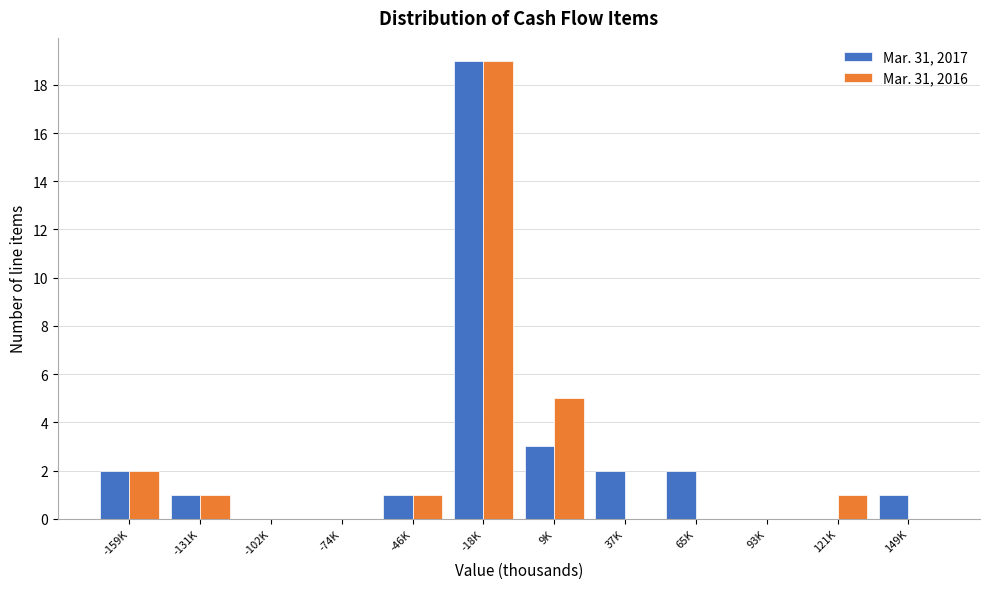

Reading left to right, what are all the values shown in this chart?

Mar. 31, 2017: -159K=2	-131K=1	-102K=0	-74K=0	-46K=1	-18K=19	9K=3	37K=2	65K=2	93K=0	121K=0	149K=1
Mar. 31, 2016: -159K=2	-131K=1	-102K=0	-74K=0	-46K=1	-18K=19	9K=5	37K=0	65K=0	93K=0	121K=1	149K=0